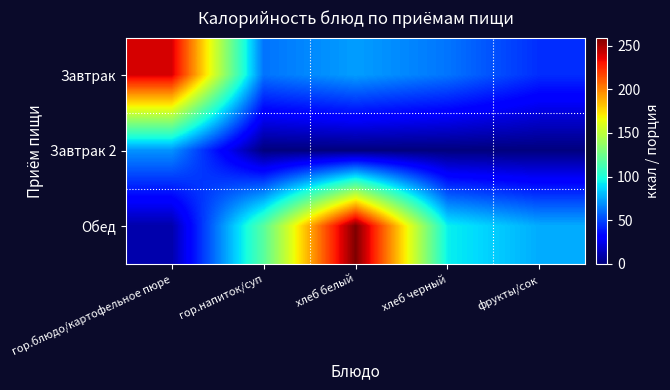

Reading left to right, transcribe all the data shown in this chart.

Завтрак: гор.блюдо/картофельное пюре=239.1	гор.напиток/суп=62.0	хлеб белый=72.9	хлеб черный=62.4	фрукты/сок=44.0
Завтрак 2: гор.блюдо/картофельное пюре=70.0	гор.напиток/суп=0.0	хлеб белый=0.0	хлеб черный=0.0	фрукты/сок=0.0
Обед: гор.блюдо/картофельное пюре=10.2	гор.напиток/суп=118.6	хлеб белый=259.2	хлеб черный=93.9	фрукты/сок=76.3